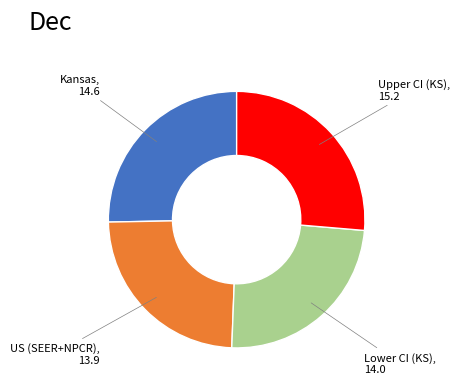

Is the sum of Lower CI (KS) and US (SEER+NPCR) greater than half?

No